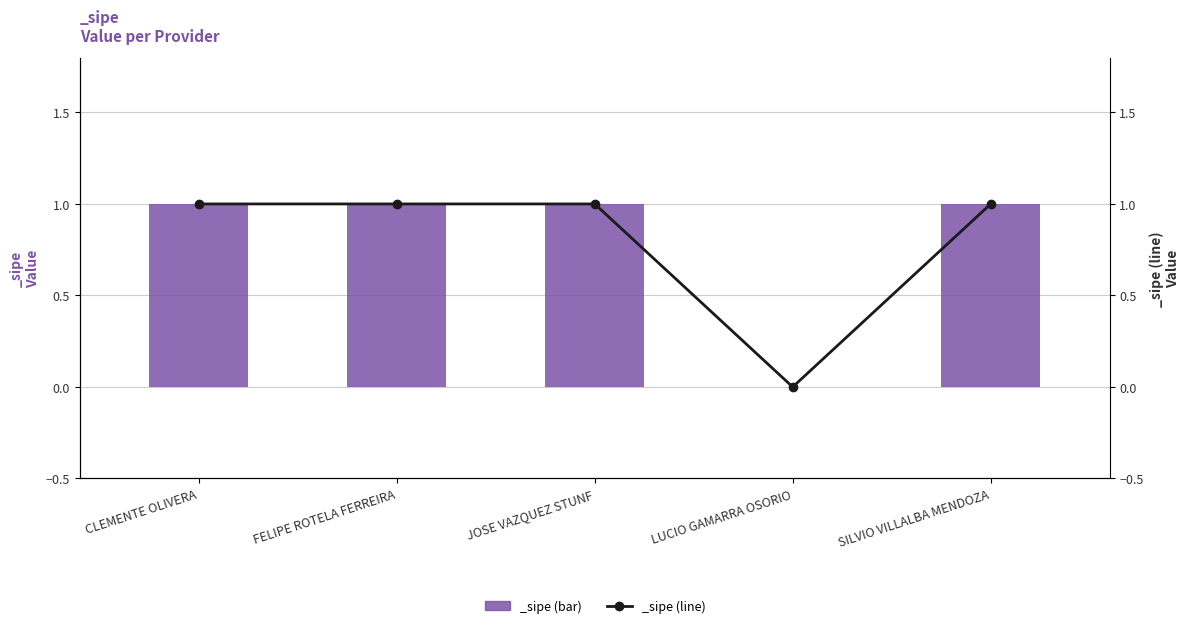

How many values are below 1?

1